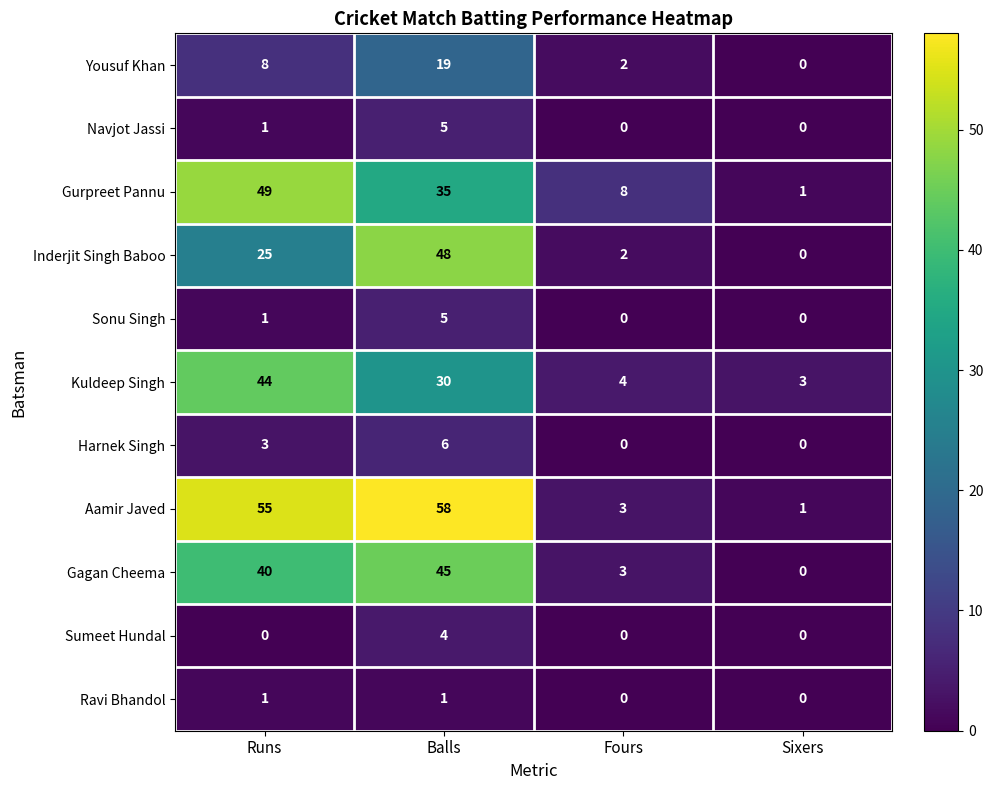

Which series has the largest range (max minus min)?

Aamir Javed